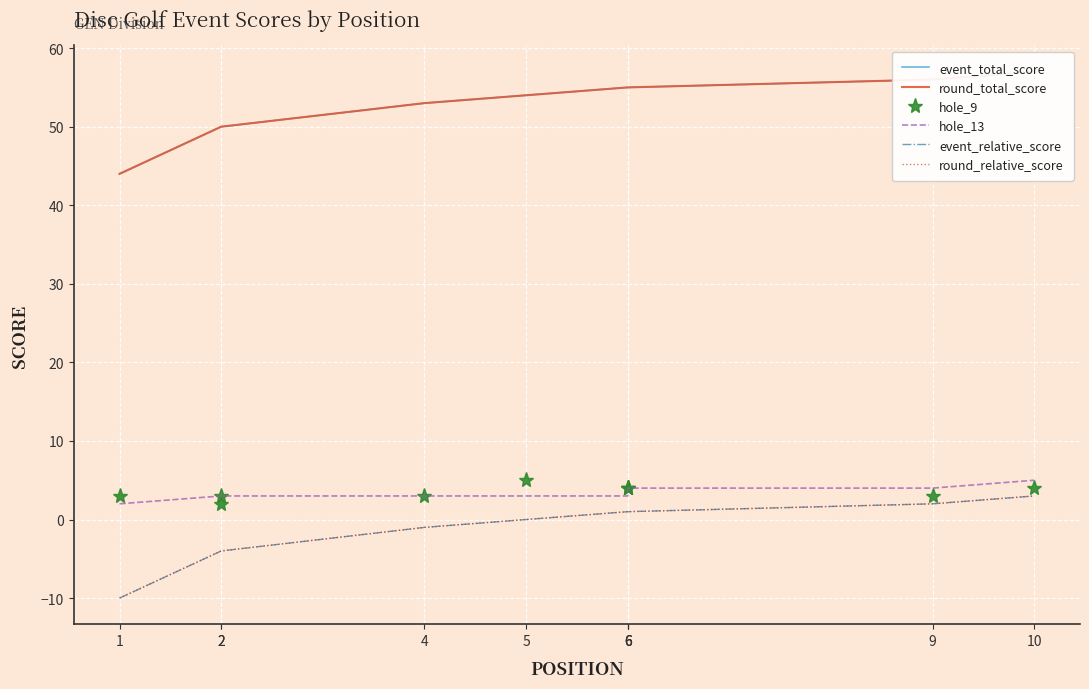

What is the difference between the maximum and minimum values in the round_relative_score series?

13